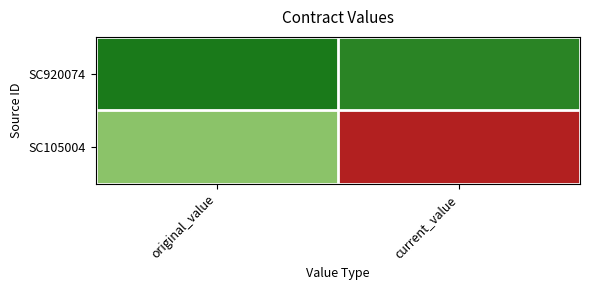

Reading left to right, list all the values displayed in this chart.

SC920074: original_value=10060	current_value=11560
SC105004: original_value=20000	current_value=40000